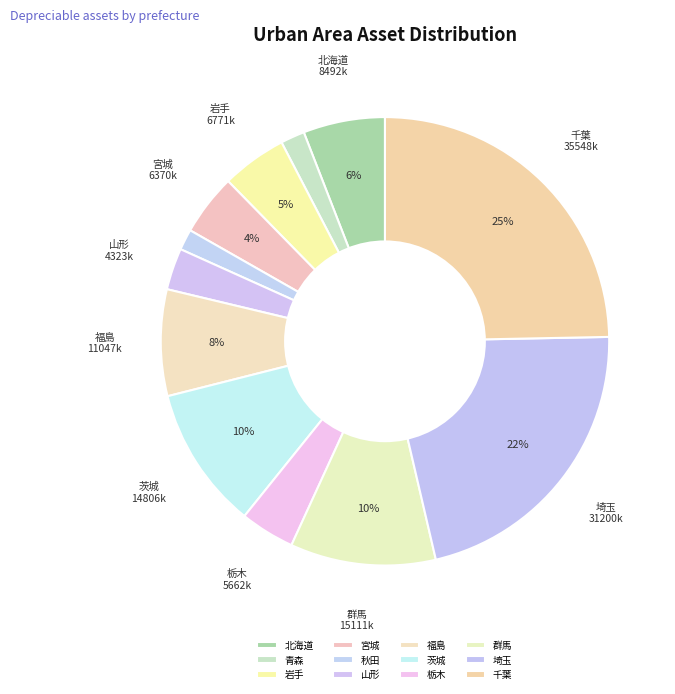

To the nearest percent, what is the difference between the 群馬 and 岩手 slice percentages?

6%